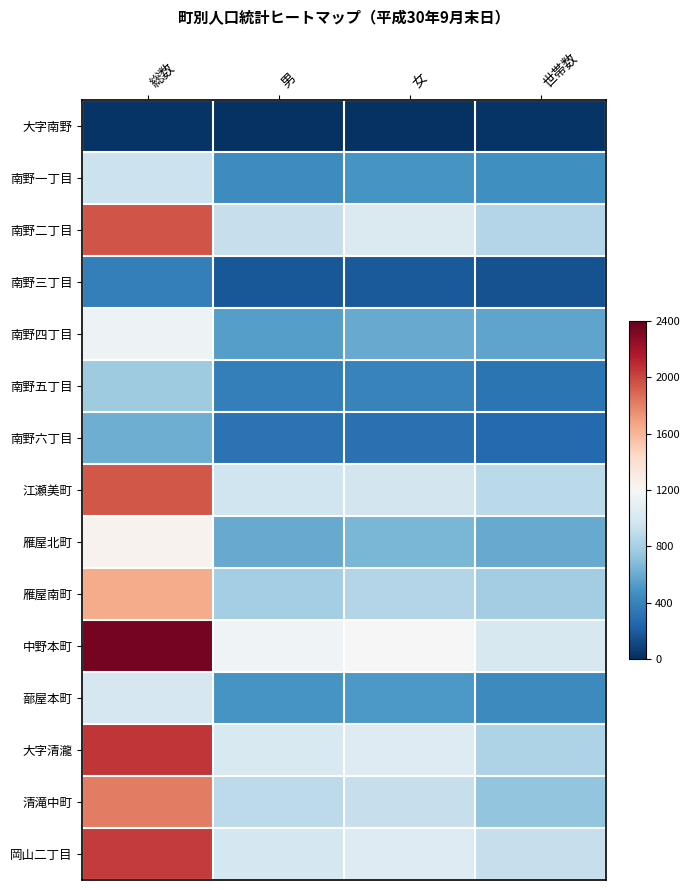

Which category has the highest value across all series?

総数